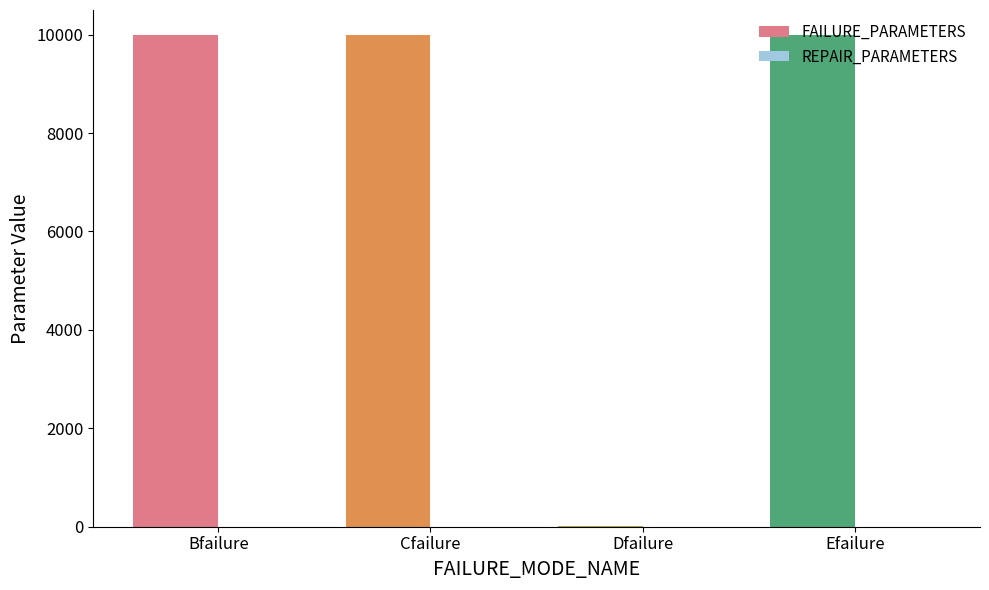

The FAILURE_PARAMETERS series shows 6008.3 at Bfailure. True or false?

False